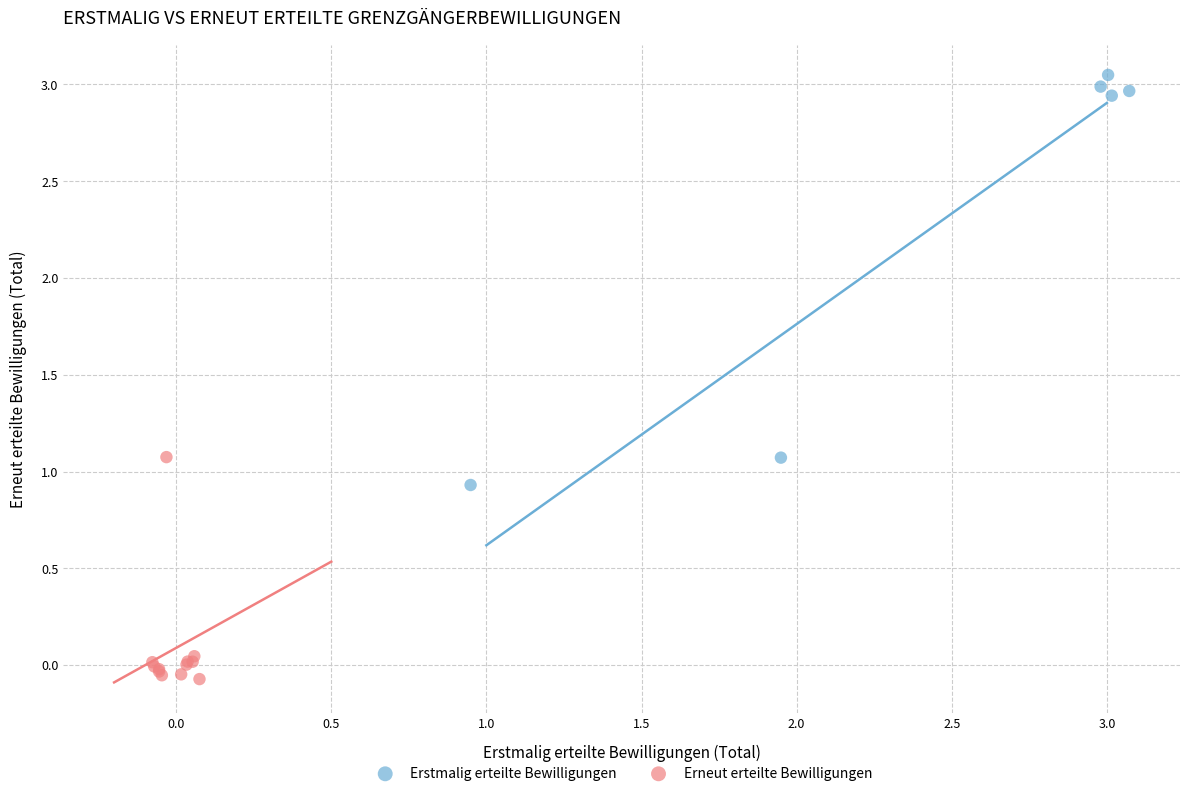

Which series has the largest Y range (max minus min)?

Erstmalig erteilte Bewilligungen